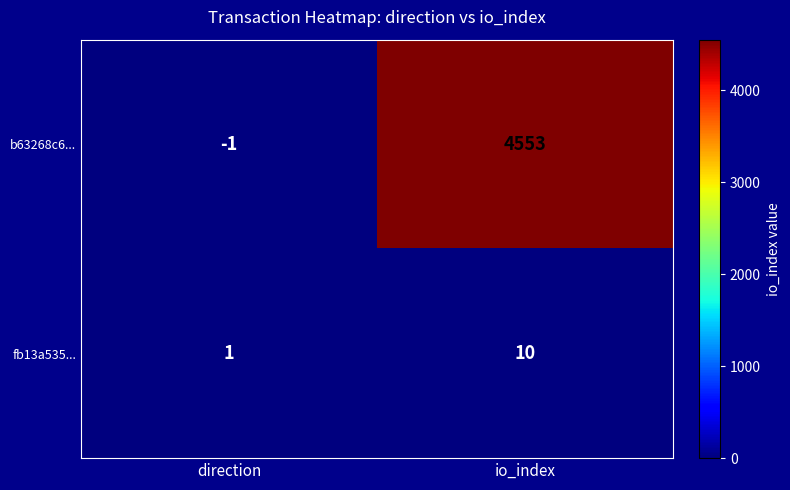

Count the number of categories in the chart.

2